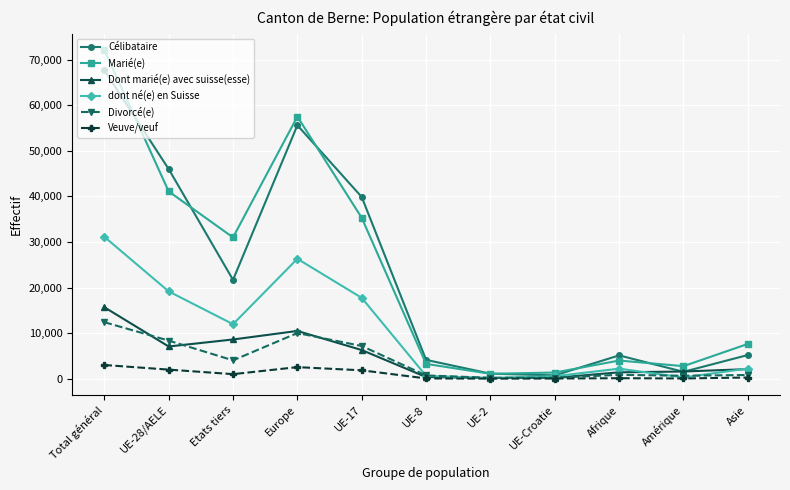

What is the spread (max minus min) of values at UE-17?

38010